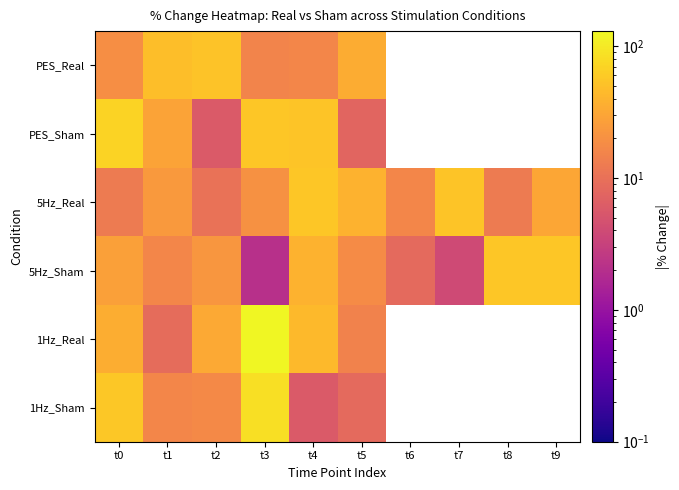

What is the lowest value of the PES_Real series?

15.4